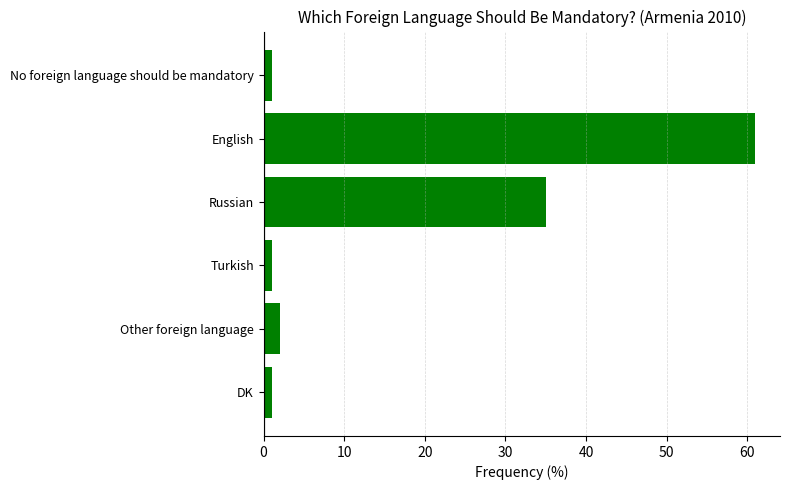

The value at Russian is 61. True or false?

False